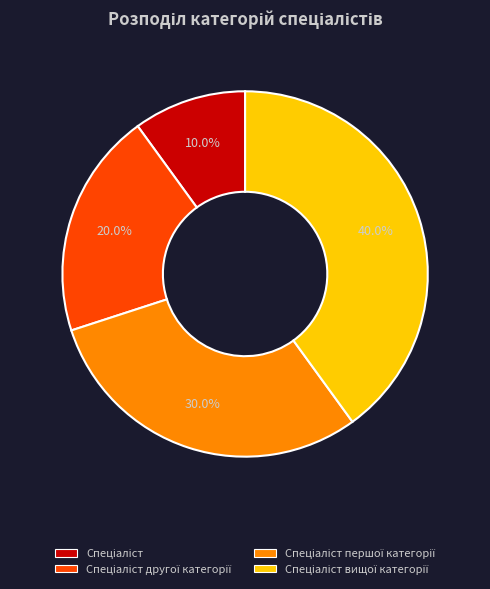

Is there a majority slice in this chart?

No